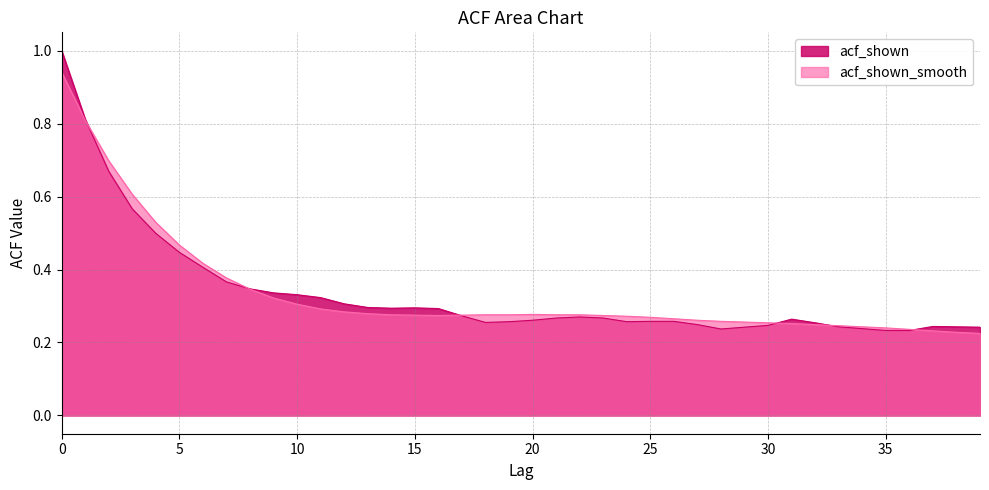

Reading left to right, what are all the values shown in this chart?

acf_shown: 1.0	0.8	0.7	0.6	0.5	0.4	0.4	0.4	0.3	0.3	0.3	0.3	0.3	0.3	0.3	0.3	0.3	0.3	0.3	0.3	0.3	0.3	0.3	0.3	0.3	0.3	0.3	0.2	0.2	0.2	0.2	0.3	0.3	0.2	0.2	0.2	0.2	0.2	0.2	0.2
acf_shown_smooth: 0.9	0.8	0.7	0.6	0.5	0.5	0.4	0.4	0.3	0.3	0.3	0.3	0.3	0.3	0.3	0.3	0.3	0.3	0.3	0.3	0.3	0.3	0.3	0.3	0.3	0.3	0.3	0.3	0.3	0.3	0.3	0.3	0.2	0.2	0.2	0.2	0.2	0.2	0.2	0.2